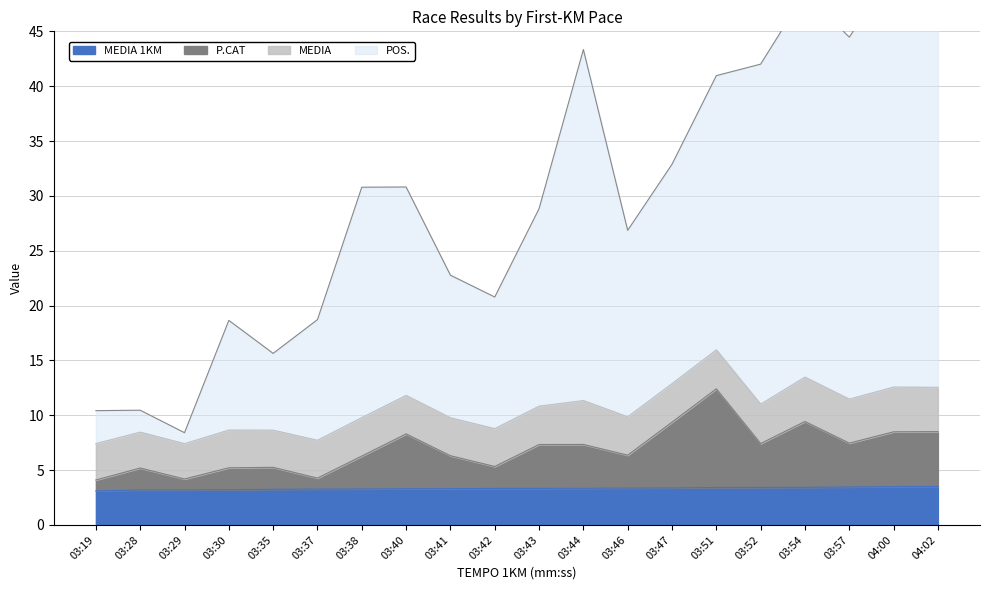

The value of MEDIA 1KM at 03:35 is 5.7. True or false?

False